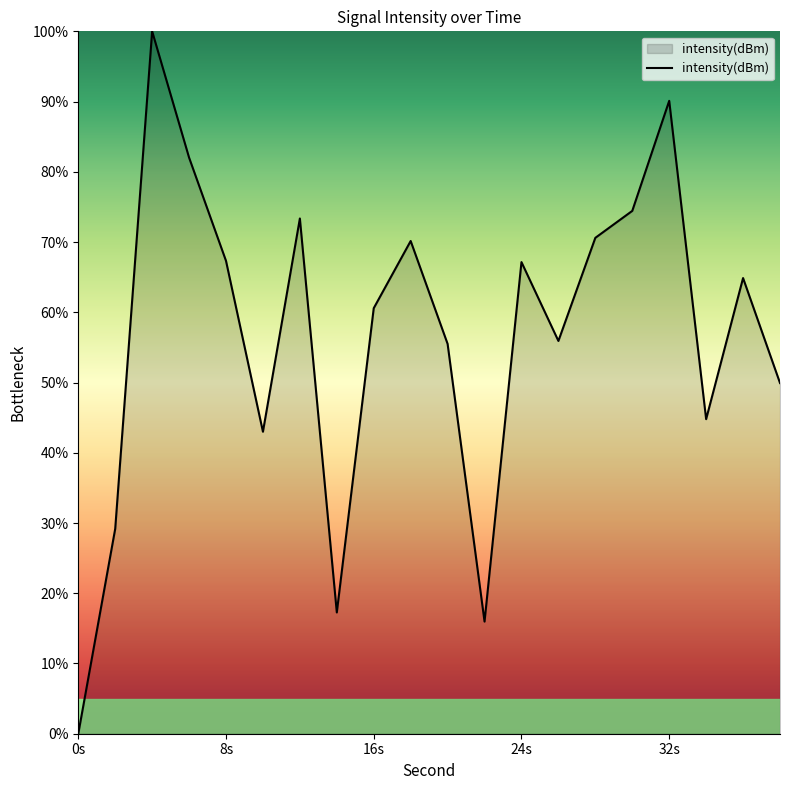

What is the difference between the maximum and minimum values?

100.0